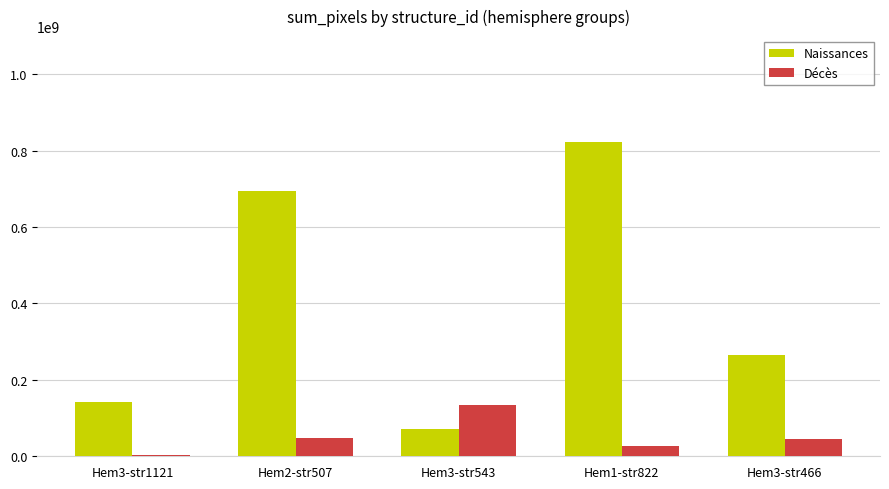

The value of Décès at Hem1-str822 is 27156300. True or false?

True